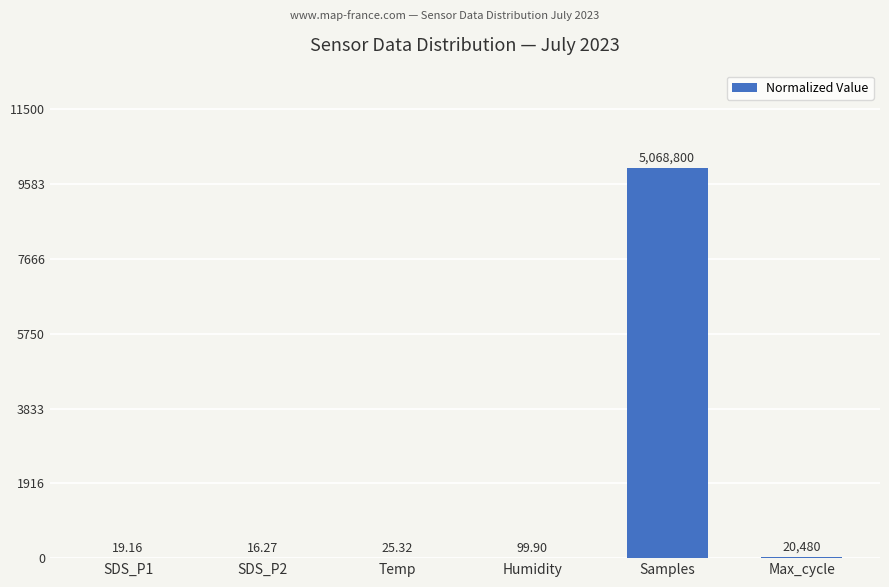

Are the bars horizontal?

No